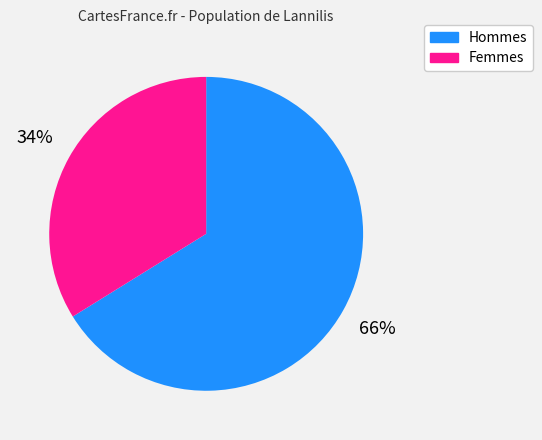

To the nearest percent, what is the difference between the Hommes and Femmes slice percentages?

32%